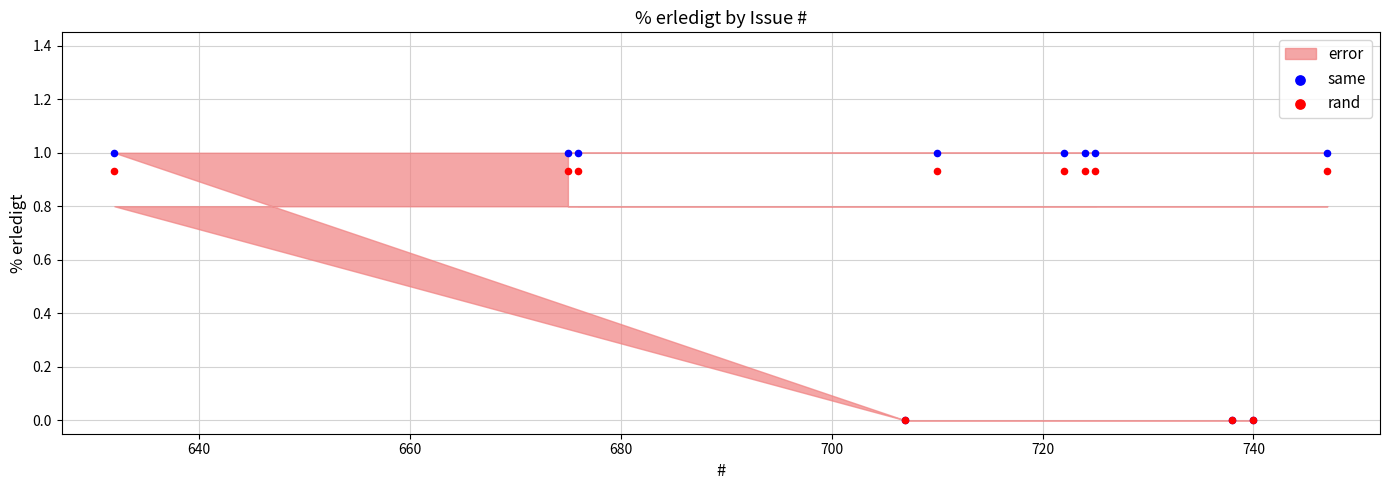

Which series contains the lowest Y value?

same